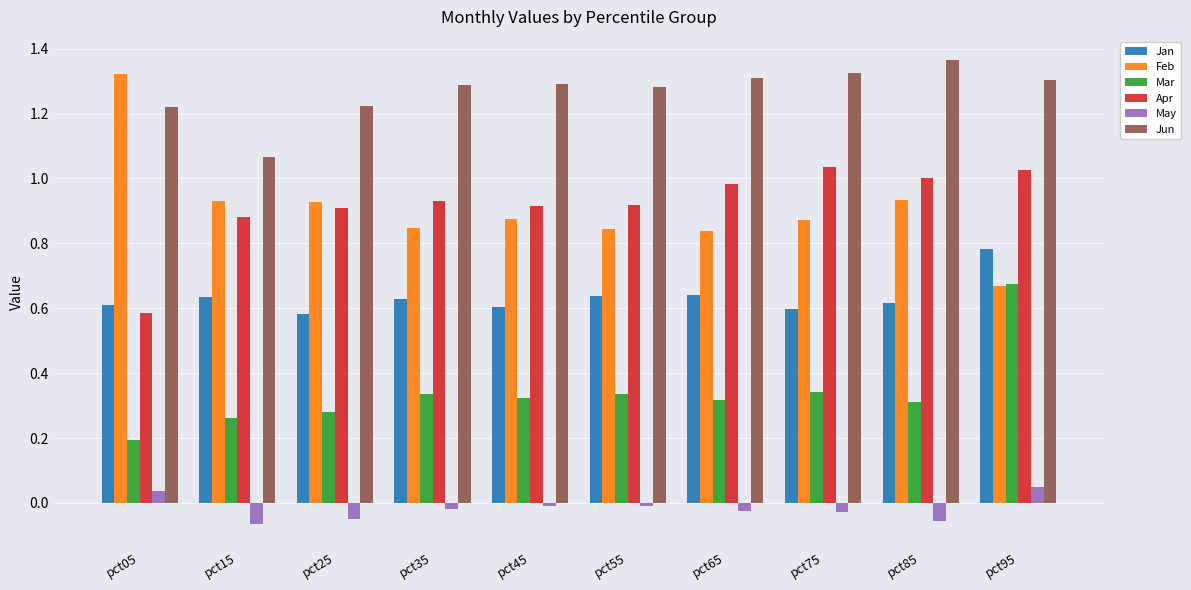

Between pct15 and pct35, which series saw the biggest shift?

Jun